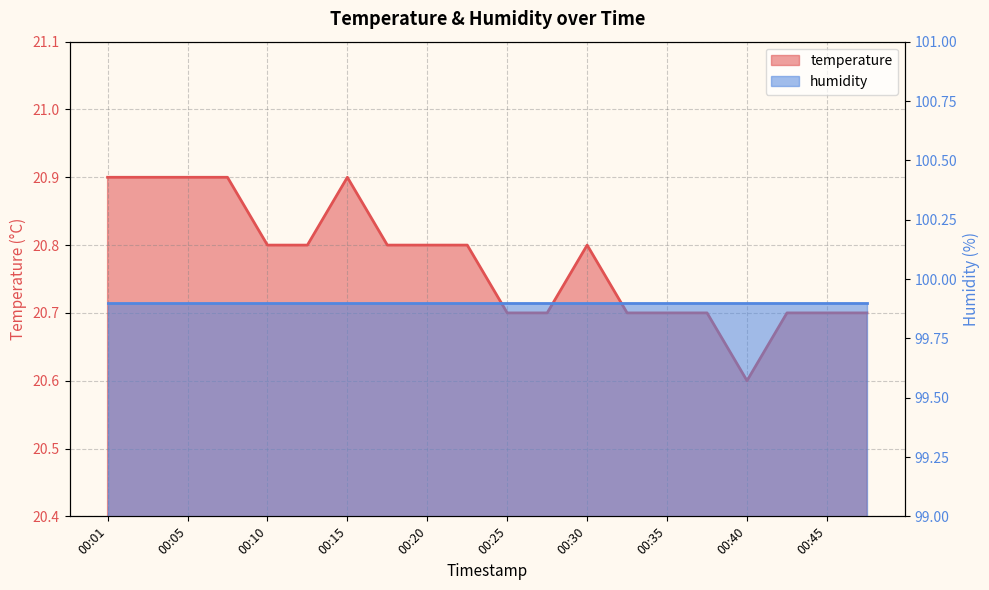

True or false: the data shows 10.8 at 00:15.

False